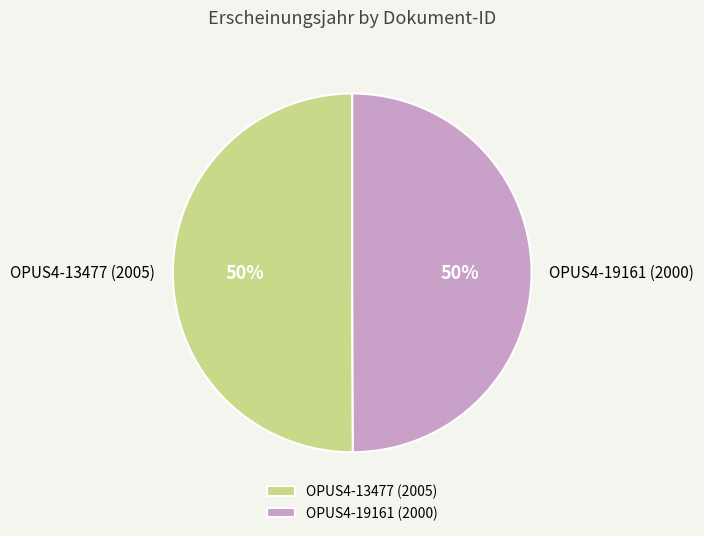

Do OPUS4-19161 (2000) and OPUS4-13477 (2005) together represent more than half of the pie?

Yes